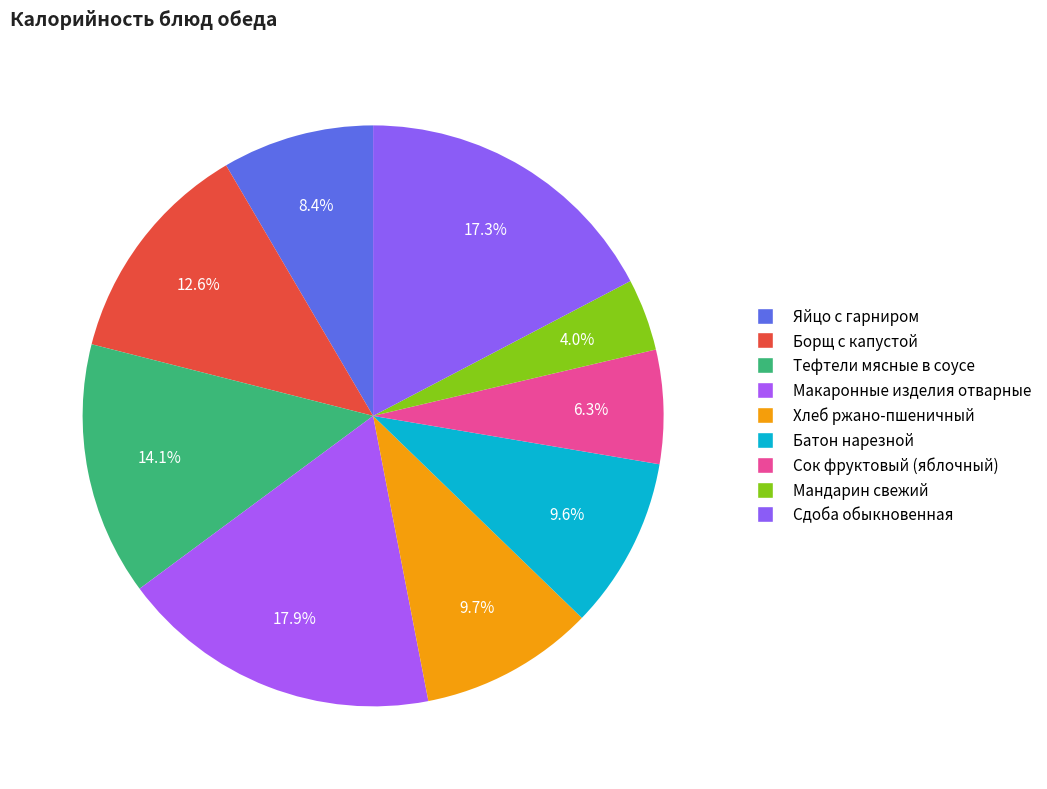

Is it true that Тефтели мясные в соусе is 3% of the pie?

False